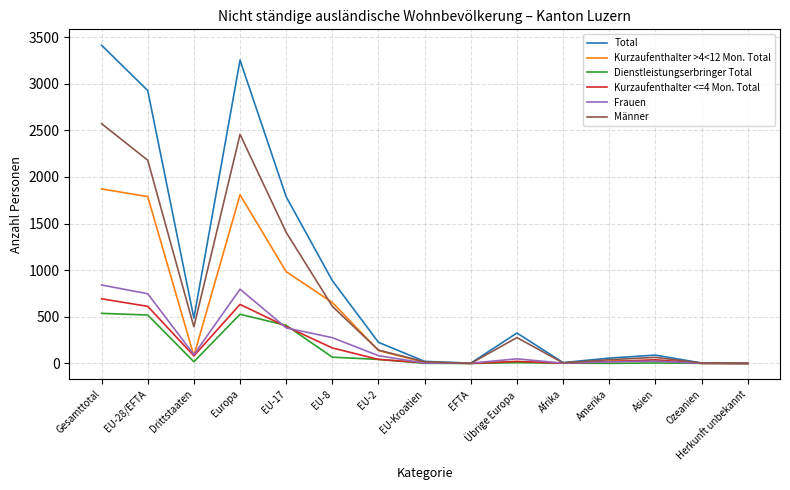

Which series has the largest total across all categories?

Total